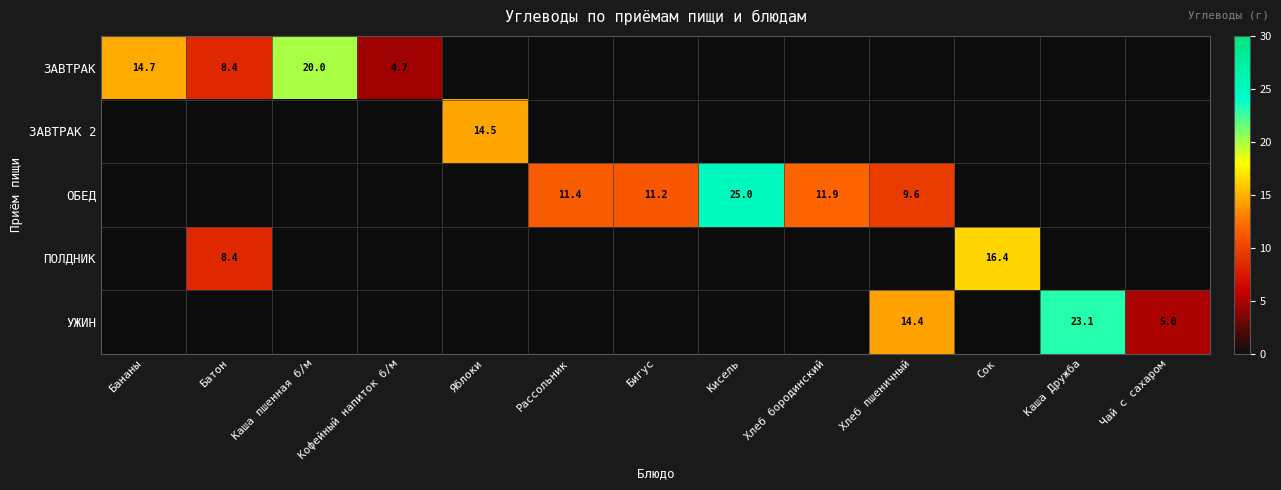

The value of ПОЛДНИК at Батон is 12.1. True or false?

False